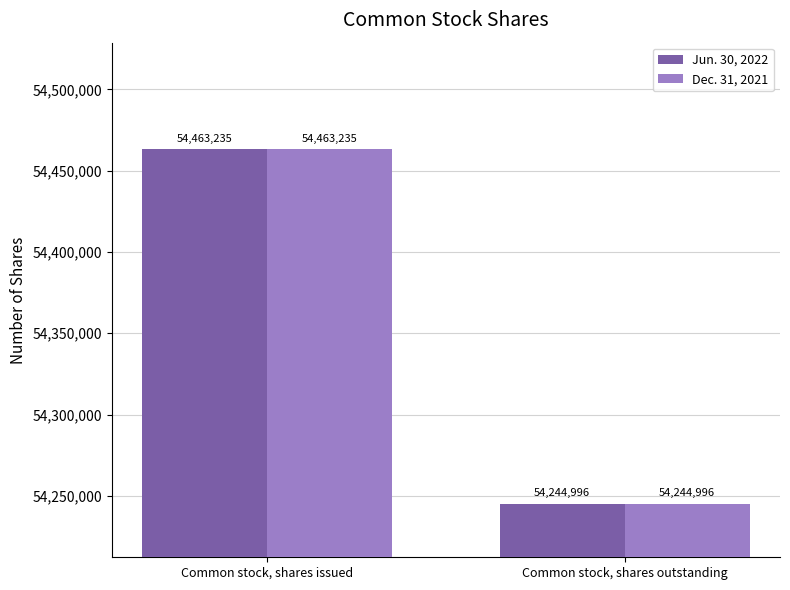

Count the Dec. 31, 2021 values in the range 54244996 to 54463235.

2